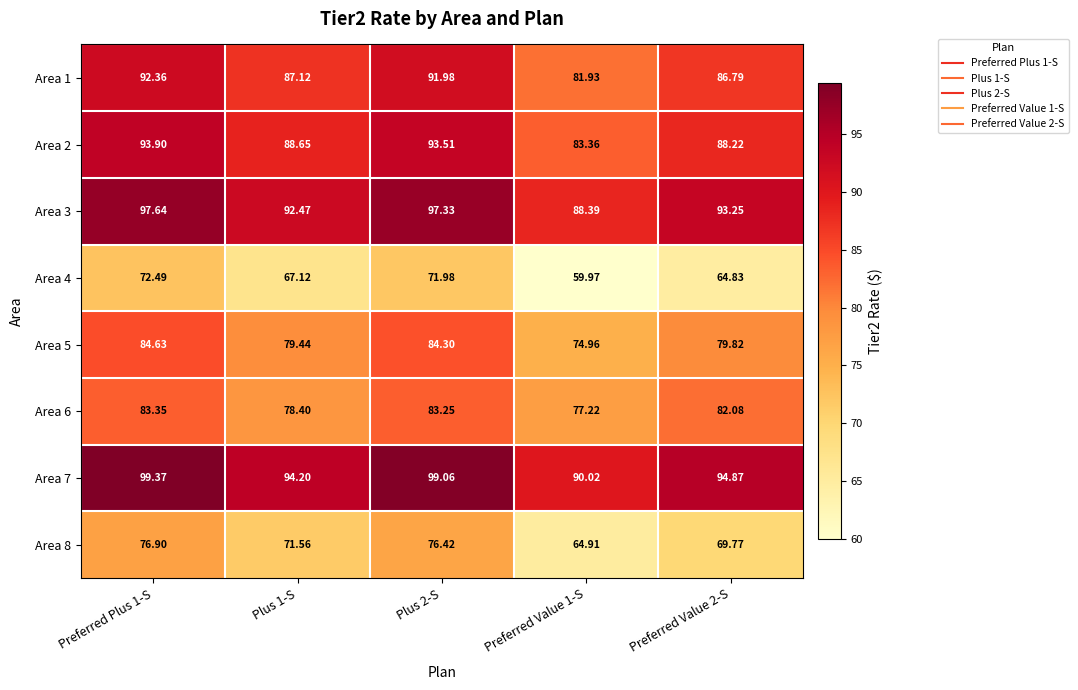

Is the value of Area 7 at Plus 1-S greater than the value of Area 6 at Preferred Value 1-S?

Yes